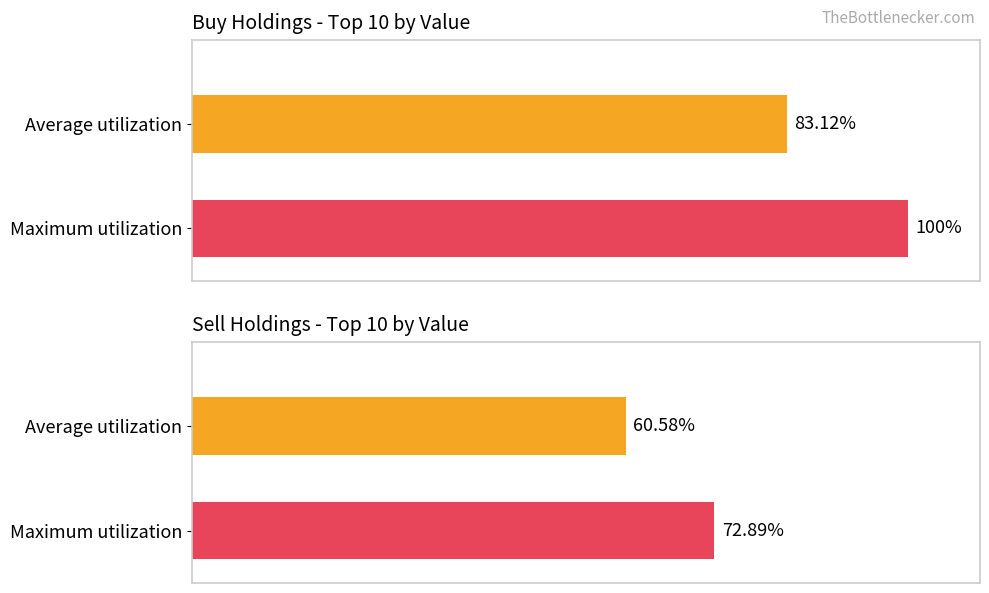

Which series changed the most between Average utilization and Maximum utilization?

Buy Holdings